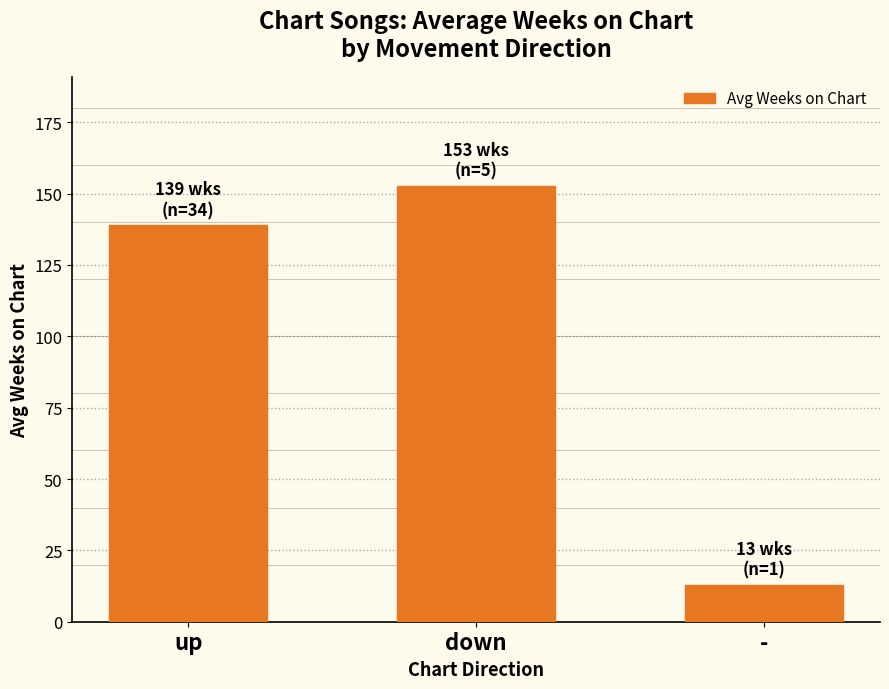

Are the bars horizontal?

No